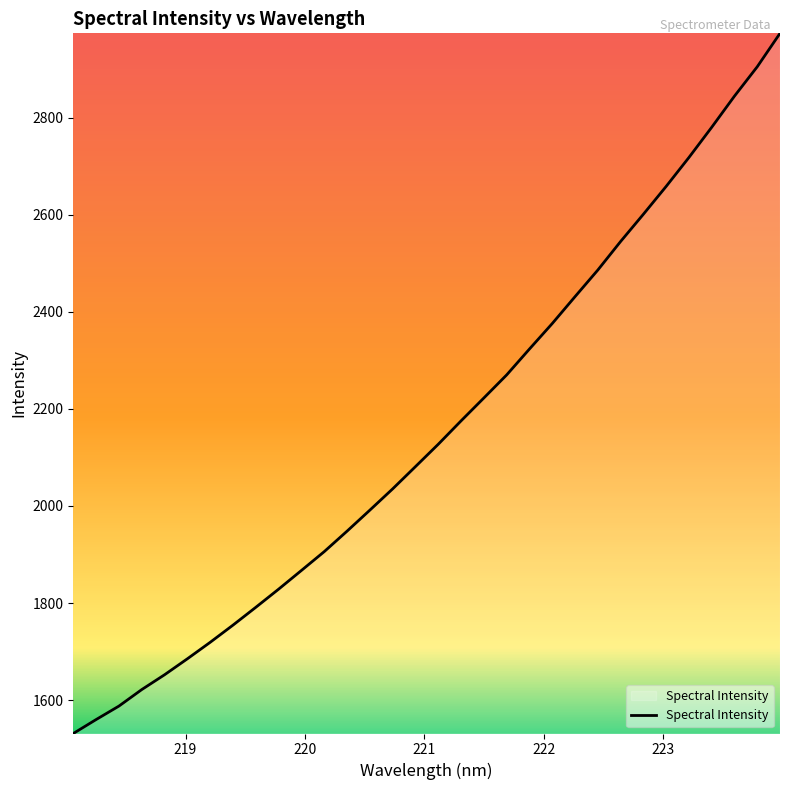

What is the greatest value displayed?

2973.4